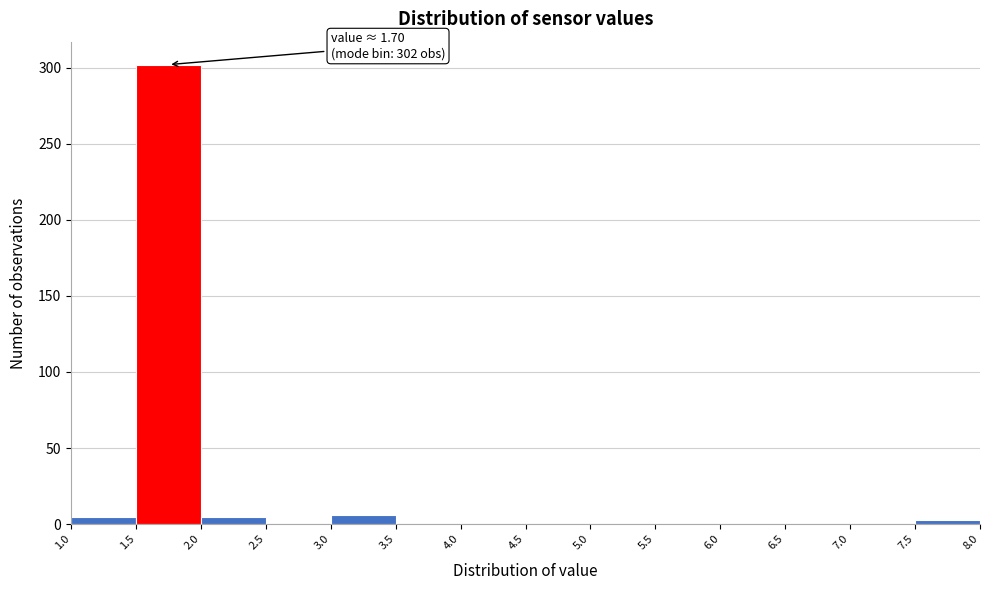

Which range on the x-axis has the tallest bar?

1.5 to 2.0